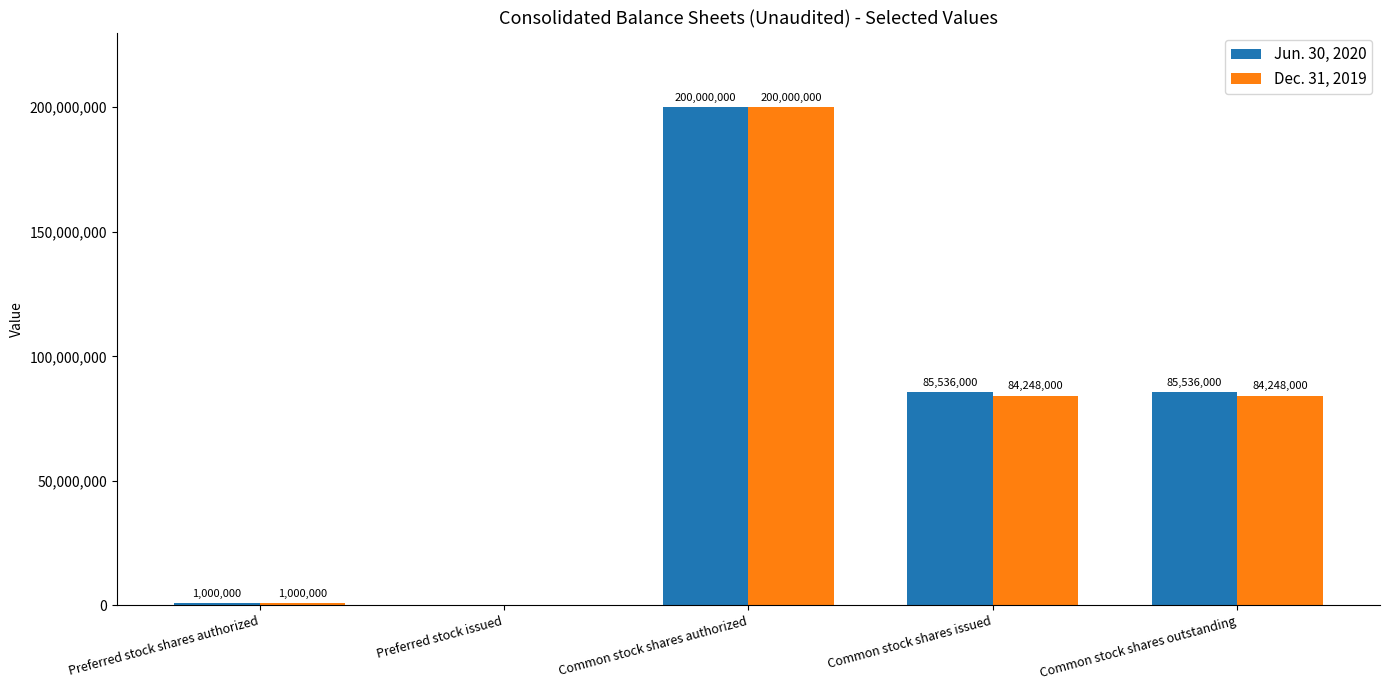

Is it true that Dec. 31, 2019 equals 200000000 at Common stock shares authorized?

True